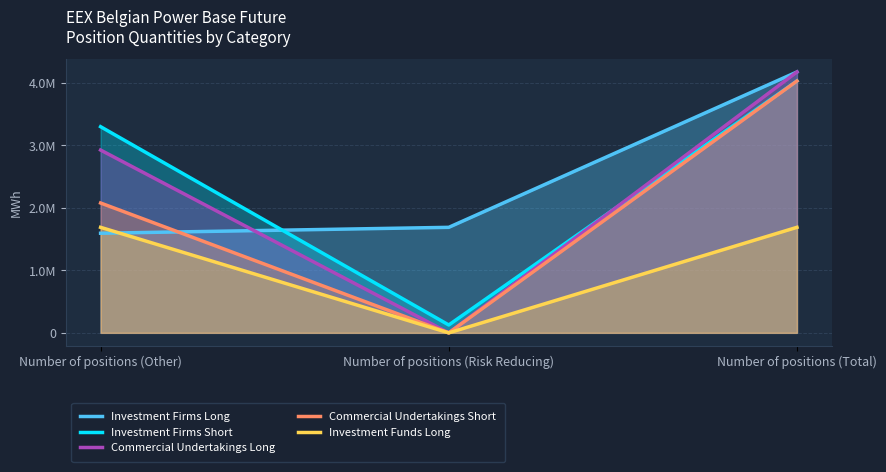

At which label is Investment Firms Short closest to 2075848?

Number of positions (Other)